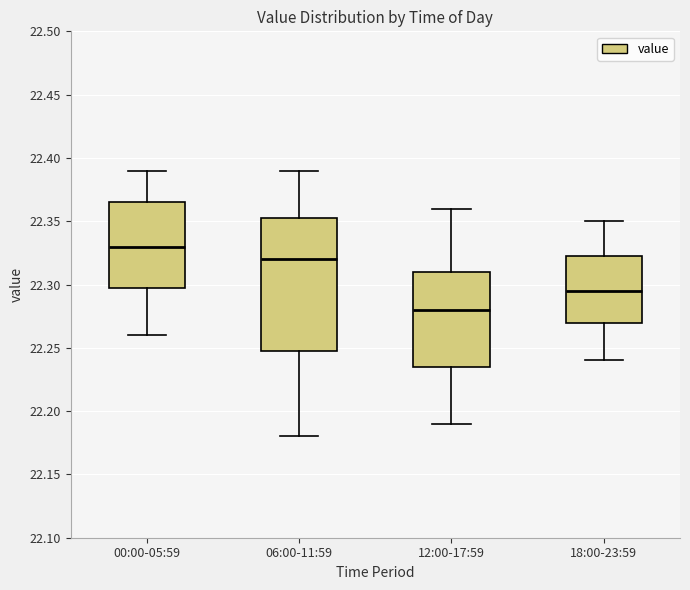

Reading left to right, transcribe this box plot: for each box, give where its median line is, the range the box spans, and where its two whiskers end, as read against the y-axis. The values are not printed on the chart, so give them approximately, as read against the axis.

00:00-05:59: median 22.330, box 22.300 to 22.365, whiskers 22.260 to 22.390
06:00-11:59: median 22.320, box 22.250 to 22.355, whiskers 22.180 to 22.390
12:00-17:59: median 22.280, box 22.235 to 22.310, whiskers 22.190 to 22.360
18:00-23:59: median 22.295, box 22.270 to 22.325, whiskers 22.240 to 22.350